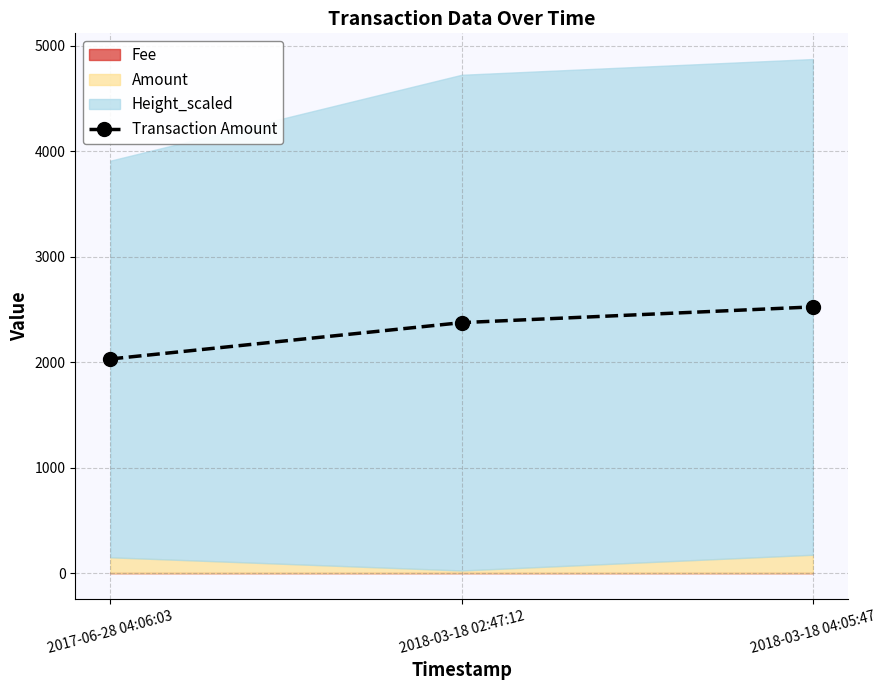

What is the minimum value for Transaction Amount?

2030.2